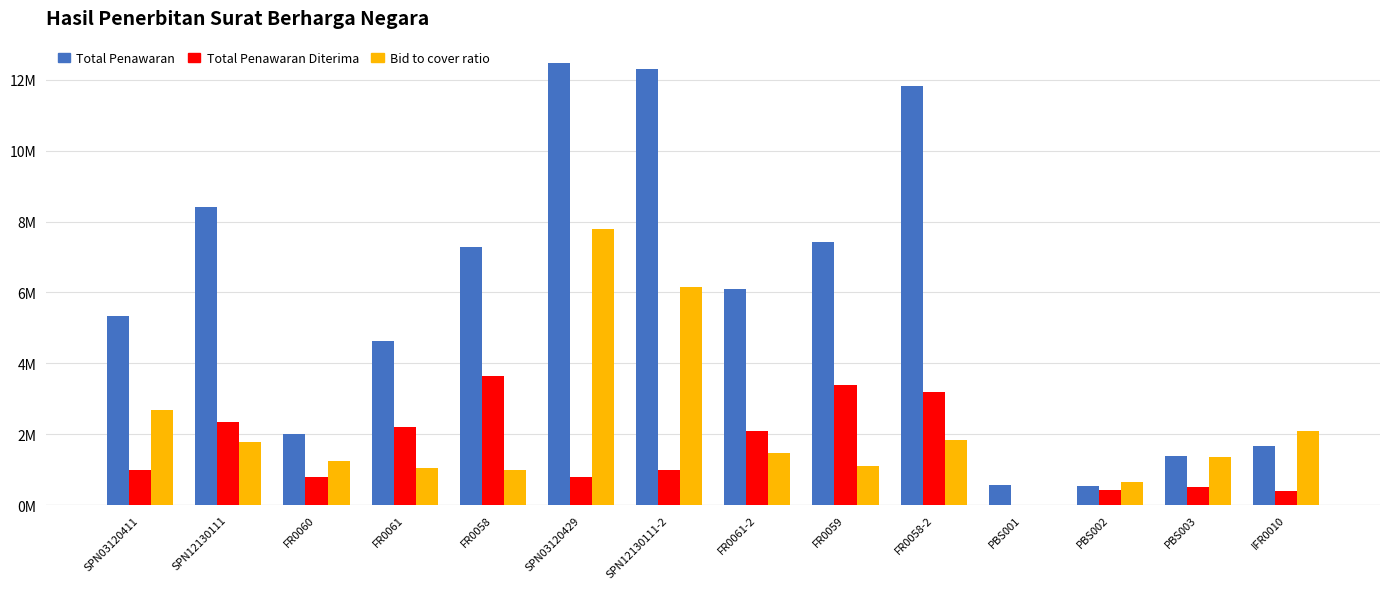

Reading left to right, what are all the values shown in this chart?

Total Penawaran: SPN03120411=5340000.0	SPN12130111=8400000.0	FR0060=2001000.0	FR0061=4642000.0	FR0058=7286000.0	SPN03120429=12480000.0	SPN12130111-2=12295000.0	FR0061-2=6109000.0	FR0059=7421000.0	FR0058-2=11829500.0	PBS001=573000.0	PBS002=536000.0	PBS003=1391000.0	IFR0010=1676000.0
Total Penawaran Diterima: SPN03120411=1000000.0	SPN12130111=2350000.0	FR0060=800000.0	FR0061=2200000.0	FR0058=3650000.0	SPN03120429=800000.0	SPN12130111-2=1000000.0	FR0061-2=2100000.0	FR0059=3400000.0	FR0058-2=3200000.0	PBS001=0.0	PBS002=415000.0	PBS003=510000.0	IFR0010=400000.0
Bid to cover ratio: SPN03120411=2670000.0	SPN12130111=1787234.0	FR0060=1250625.0	FR0061=1055000.0	FR0058=998082.0	SPN03120429=7800000.0	SPN12130111-2=6147500.0	FR0061-2=1454524.0	FR0059=1091323.5	FR0058-2=1848359.5	PBS001=0.0	PBS002=645783.0	PBS003=1363725.0	IFR0010=2095000.0